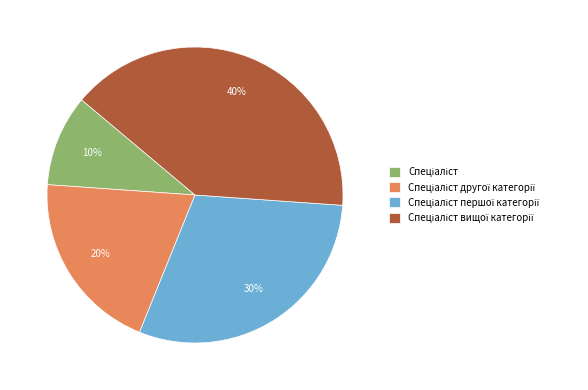

How many segments does this pie chart have?

4